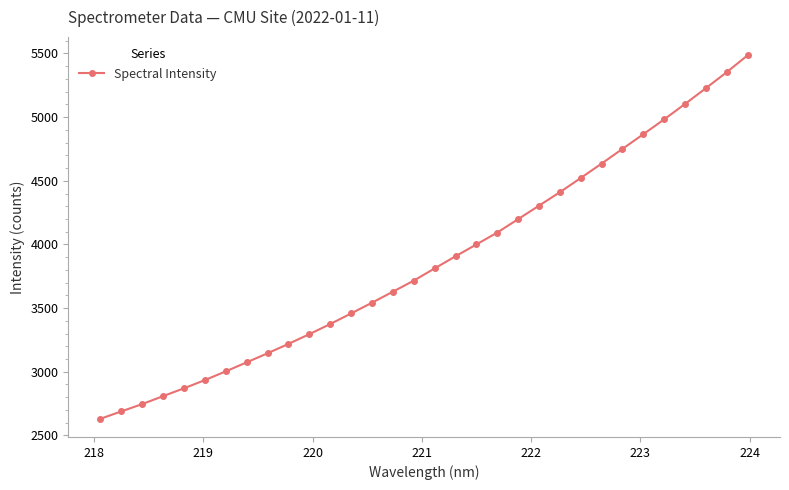

What is the difference between the maximum and minimum values?

2855.9